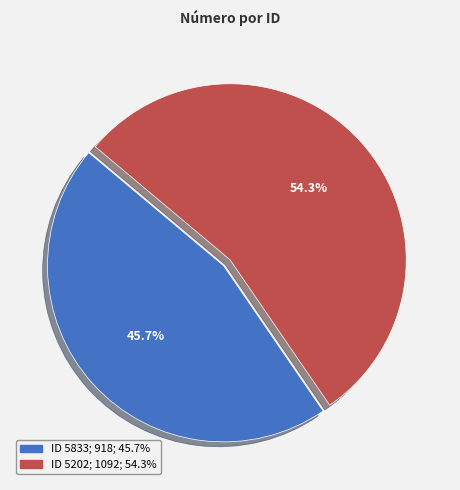

Is there any slice that represents more than half of the pie?

Yes